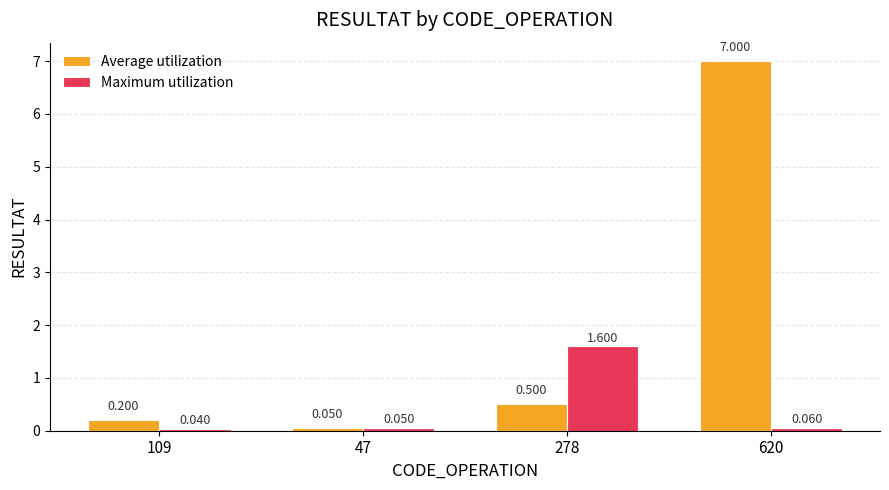

At which label does Average utilization reach its peak?

620